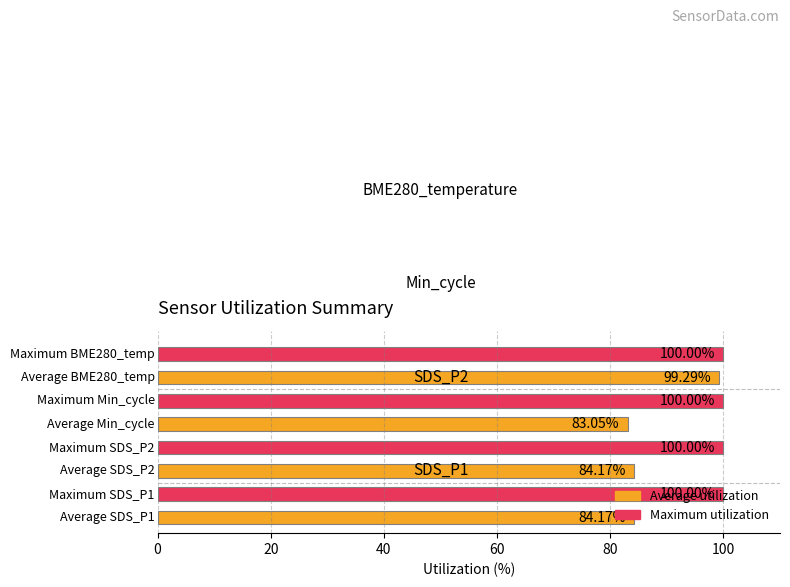

What is the difference between the second highest and minimum values?

17.0